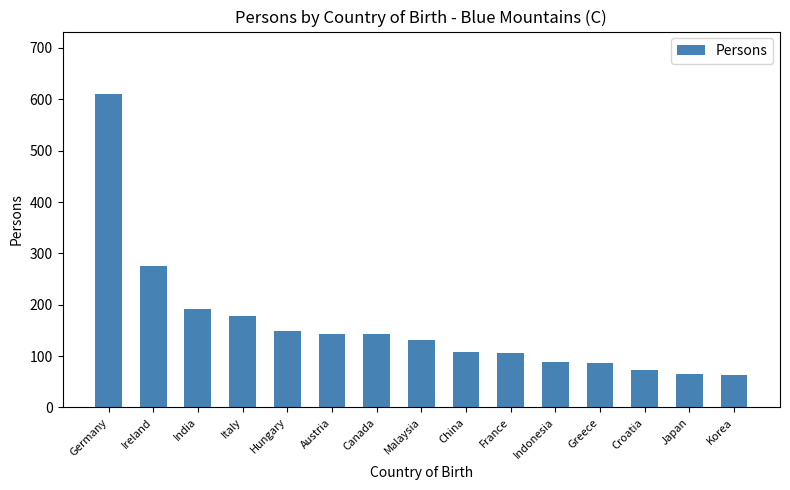

How many categories are shown in the chart?

15